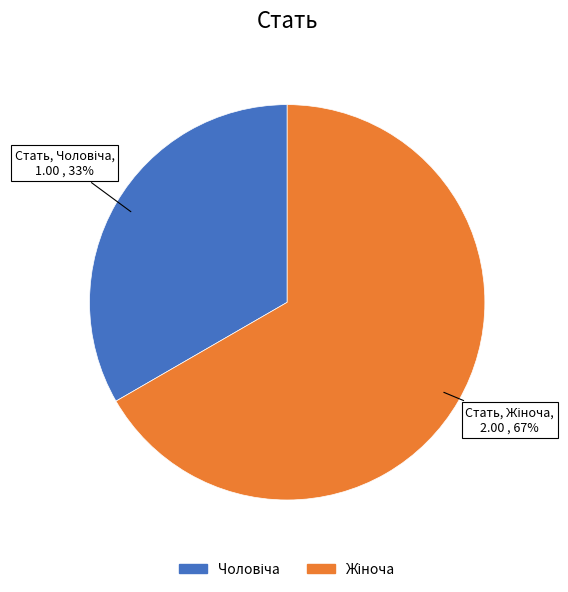

Is there any slice that represents more than half of the pie?

Yes